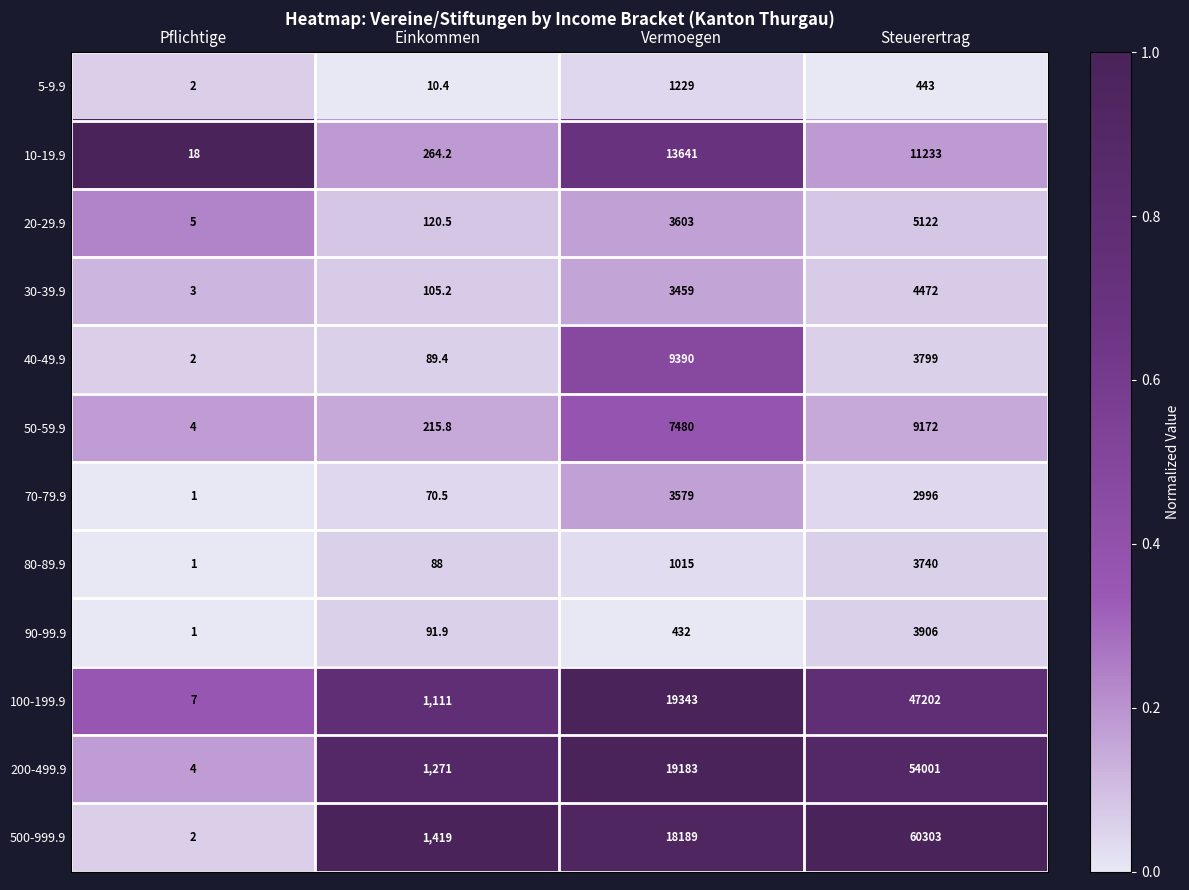

At Steuerertrag, list the series in order from smallest to largest.

5-9.9, 70-79.9, 80-89.9, 40-49.9, 90-99.9, 30-39.9, 20-29.9, 50-59.9, 10-19.9, 100-199.9, 200-499.9, 500-999.9